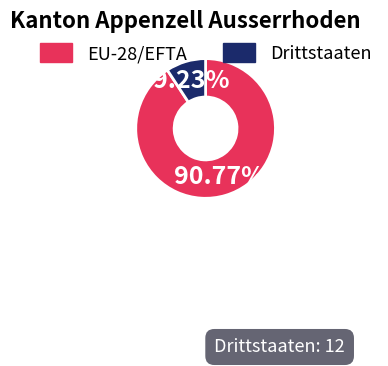

Approximately how many times larger is the value at EU-28/EFTA compared to Drittstaaten?

9.8